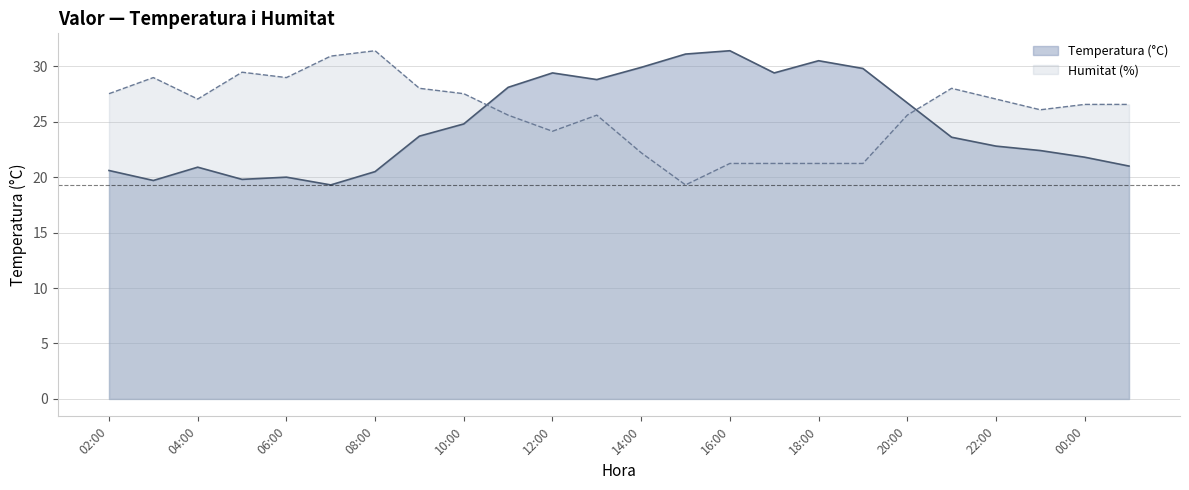

How many times do Temperatura (°C) and Humitat (%) cross each other?

2